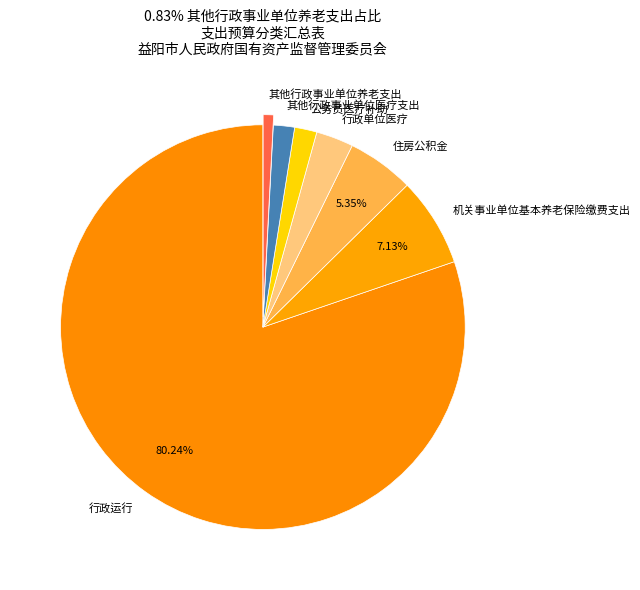

What is the ratio of the value at 行政单位医疗 to the value at 住房公积金?

0.6